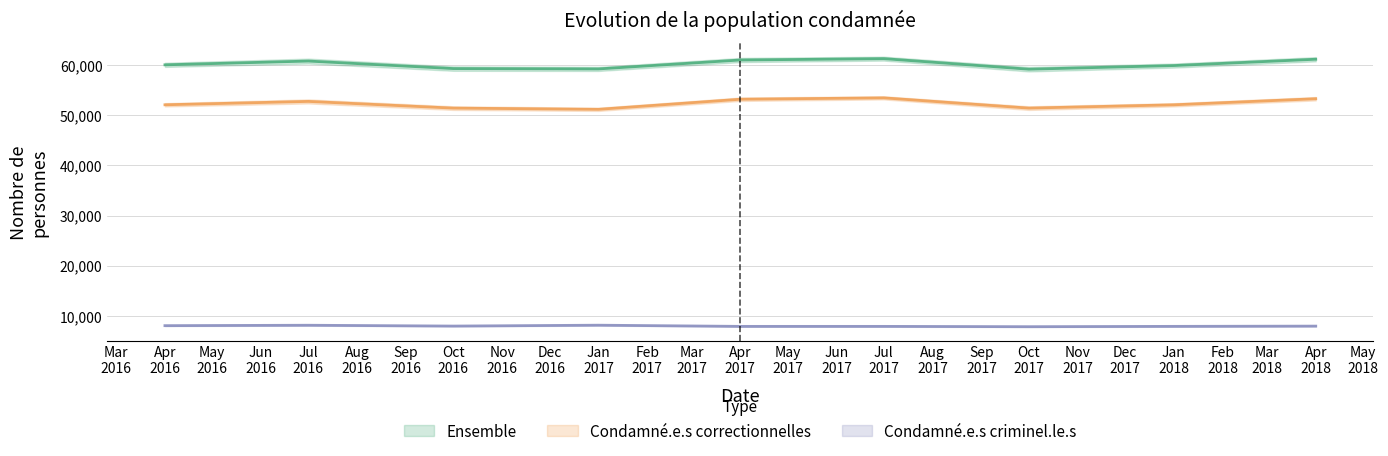

Where does the Condamné.e.s correctionnelles series first go above 52131?

Jul 2016